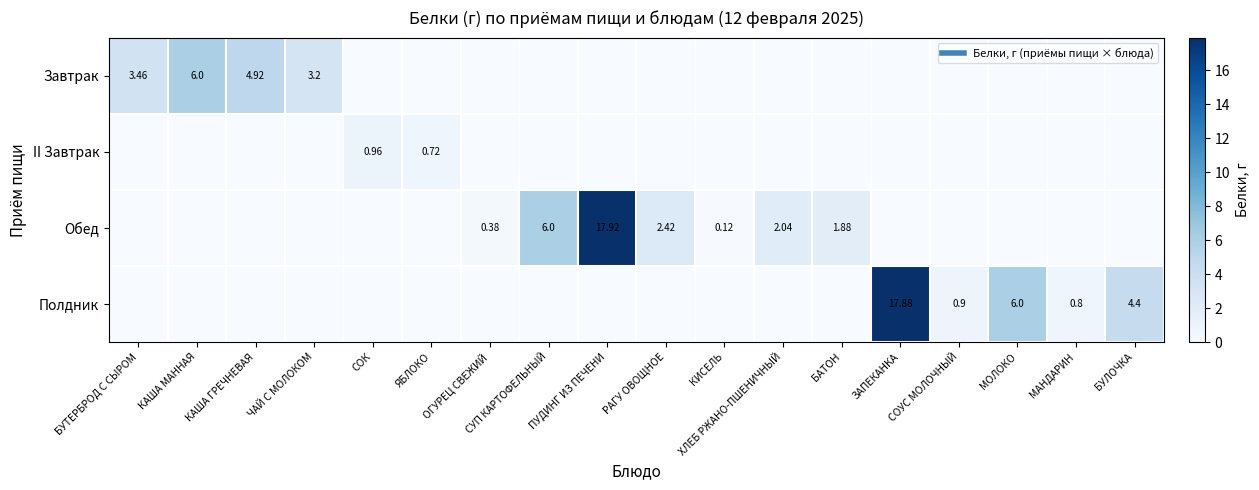

What is the total value across all series at БУТЕРБРОД С СЫРОМ?

3.5